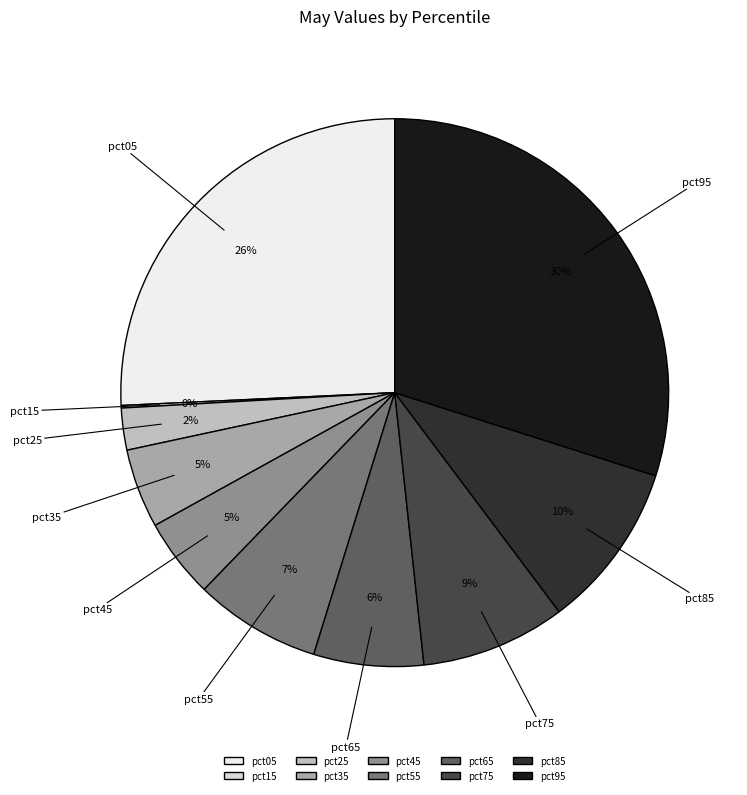

To the nearest percent, what is the difference between the largest and smallest slice percentages?

30%